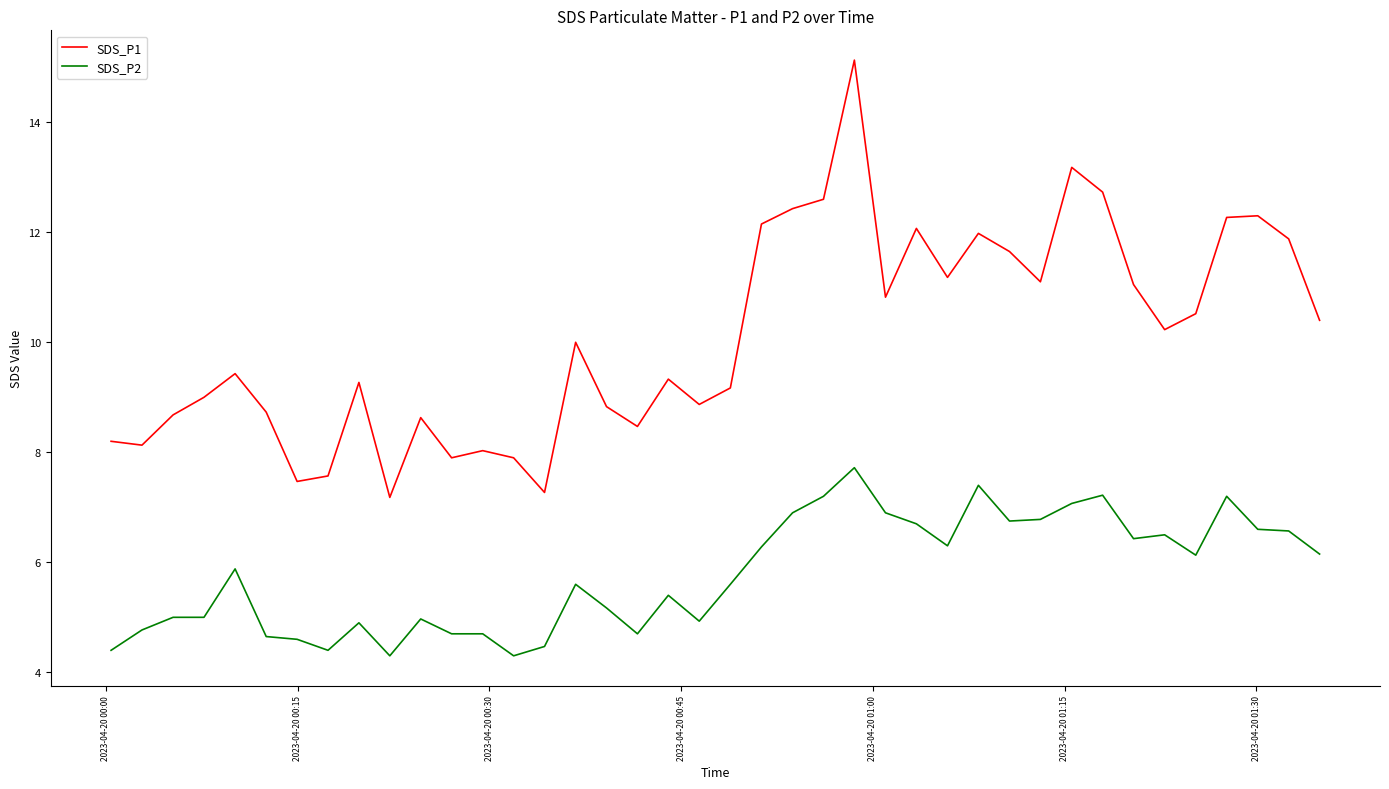

List the series in order of their peak value, highest first.

SDS_P1, SDS_P2